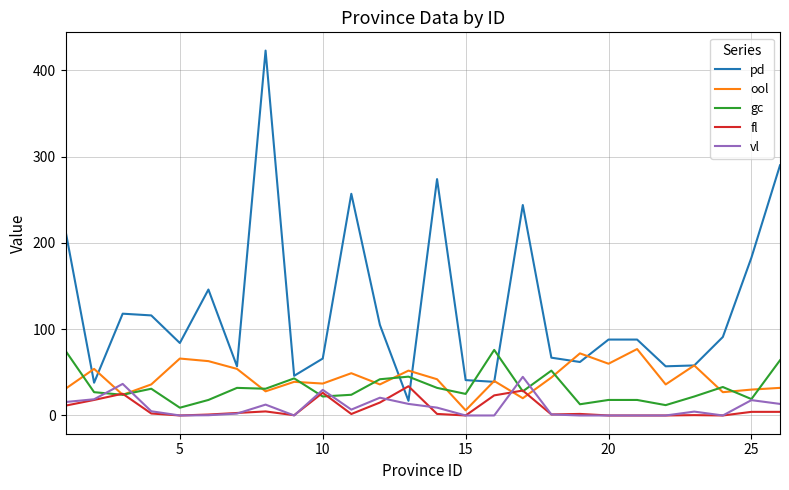

Is this an area chart (filled region under the line)?

No